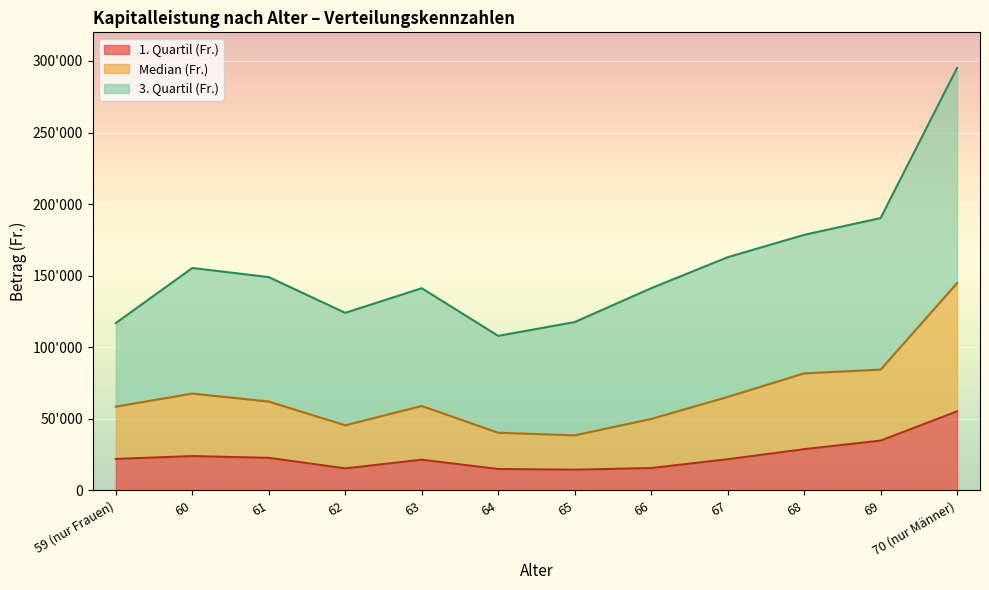

What is the label of the 2nd point from the left?

60